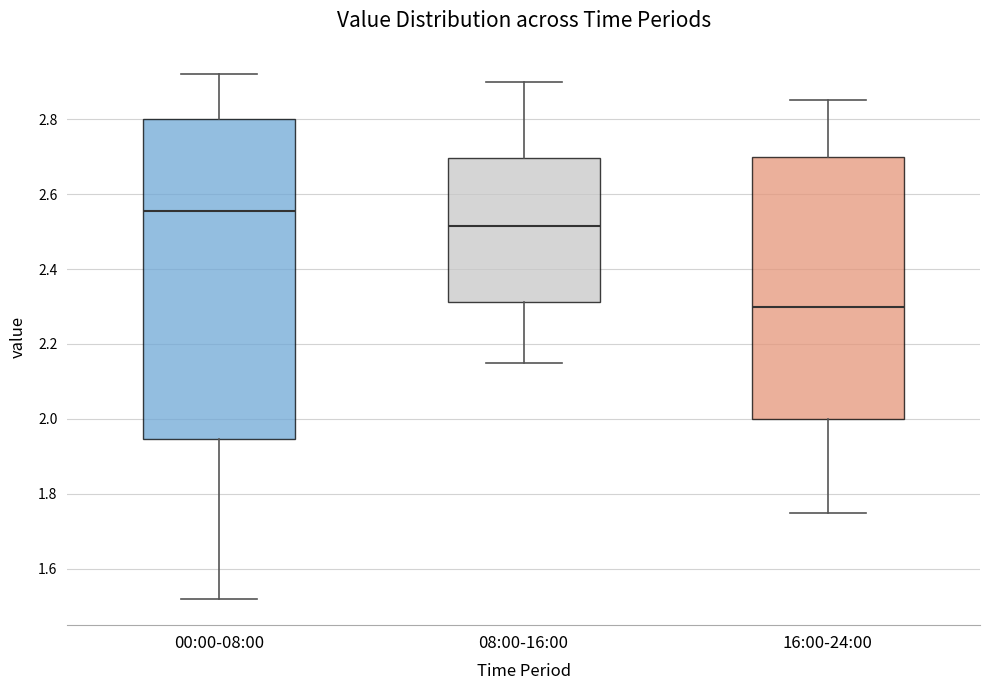

Reading left to right, read every box against the y-axis: the position of its median line, the range the box covers, and the ends of its whiskers. The values are not printed on the chart, so give them approximately, as read against the axis.

00:00-08:00: median 2.56, box 1.94 to 2.80, whiskers 1.52 to 2.92
08:00-16:00: median 2.52, box 2.32 to 2.70, whiskers 2.16 to 2.90
16:00-24:00: median 2.30, box 2.00 to 2.70, whiskers 1.76 to 2.86